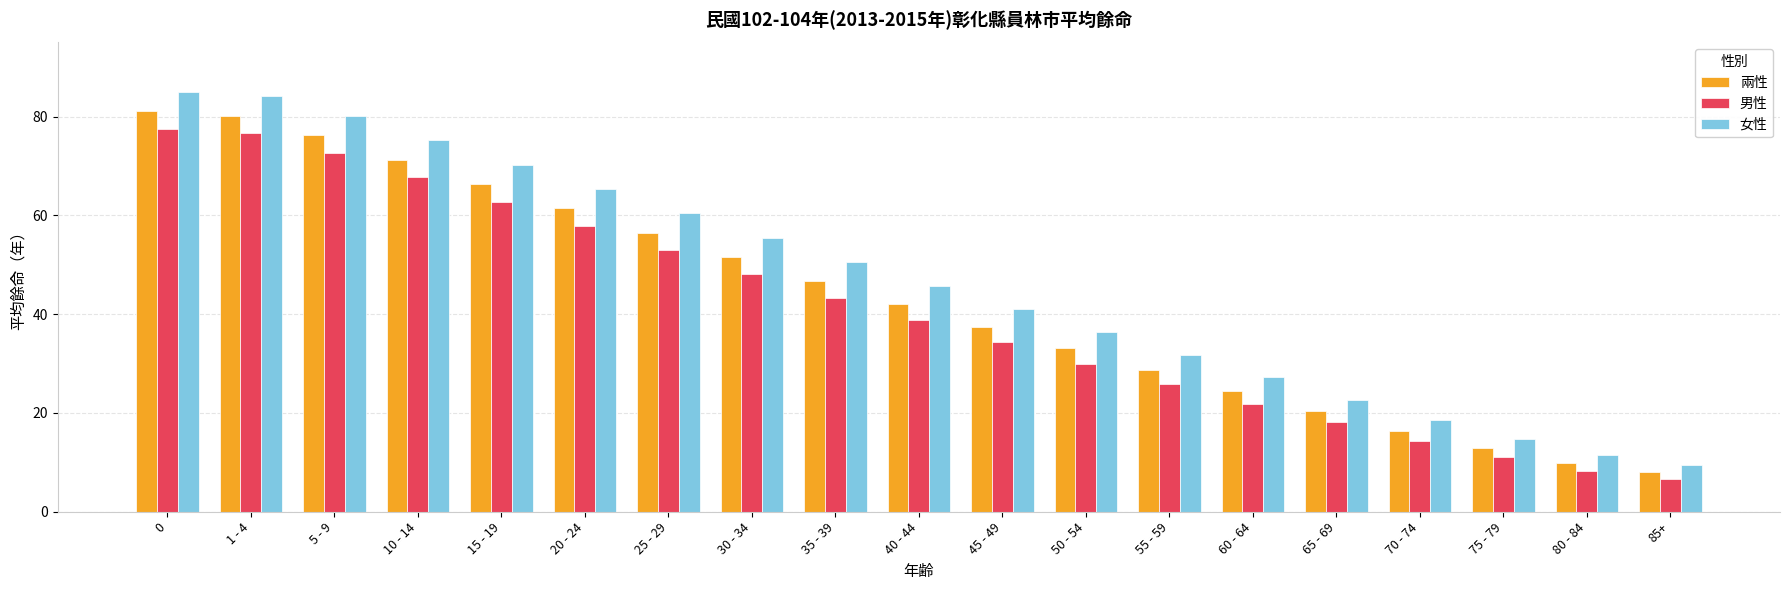

At 45 - 49, list the series in order from largest to smallest.

女性, 兩性, 男性